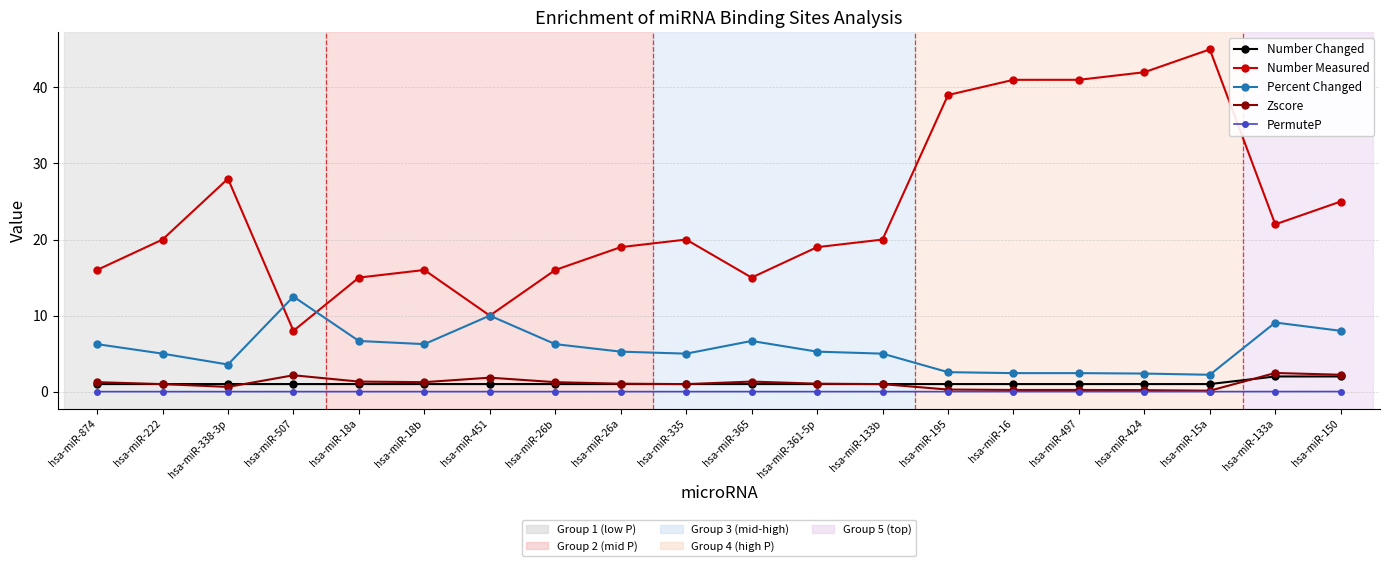

What is the label of the 13th point from the right?

hsa-miR-26b